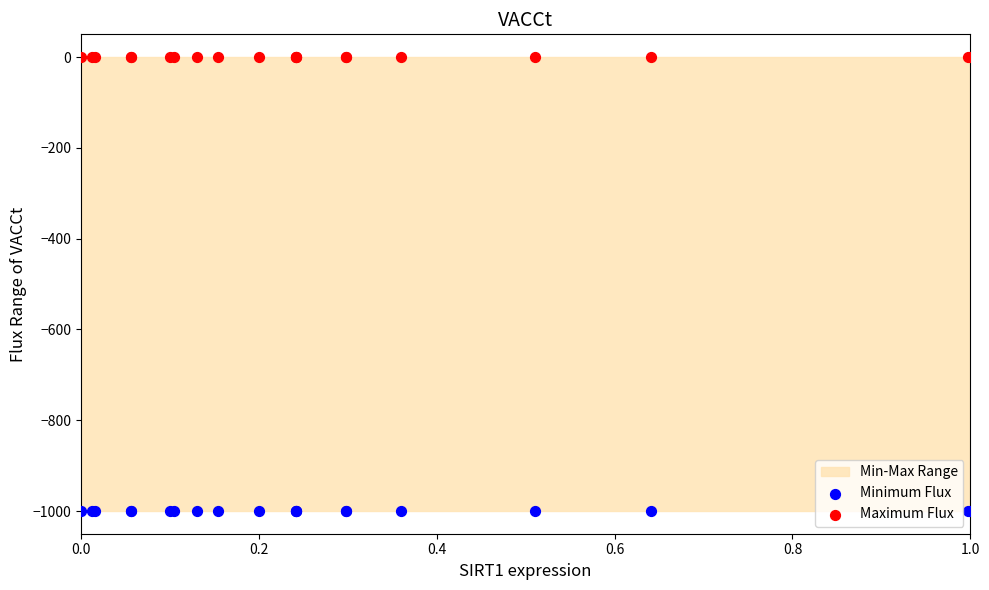

Which series reaches the minimum Y coordinate?

Minimum Flux